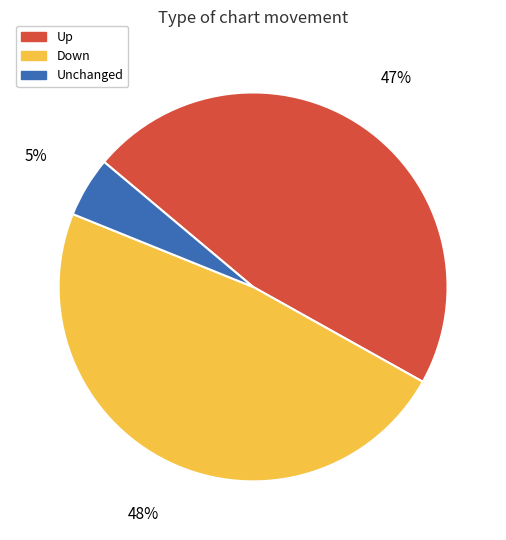

Do Up and Unchanged together represent more than half of the pie?

Yes